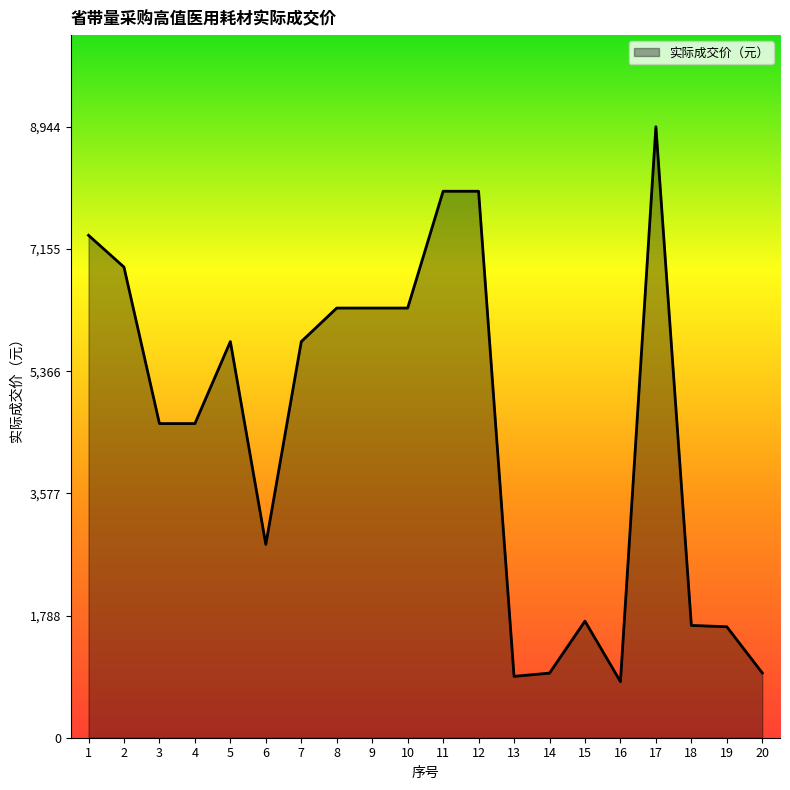

What is the change in value from 5 to 12?

+2201.0